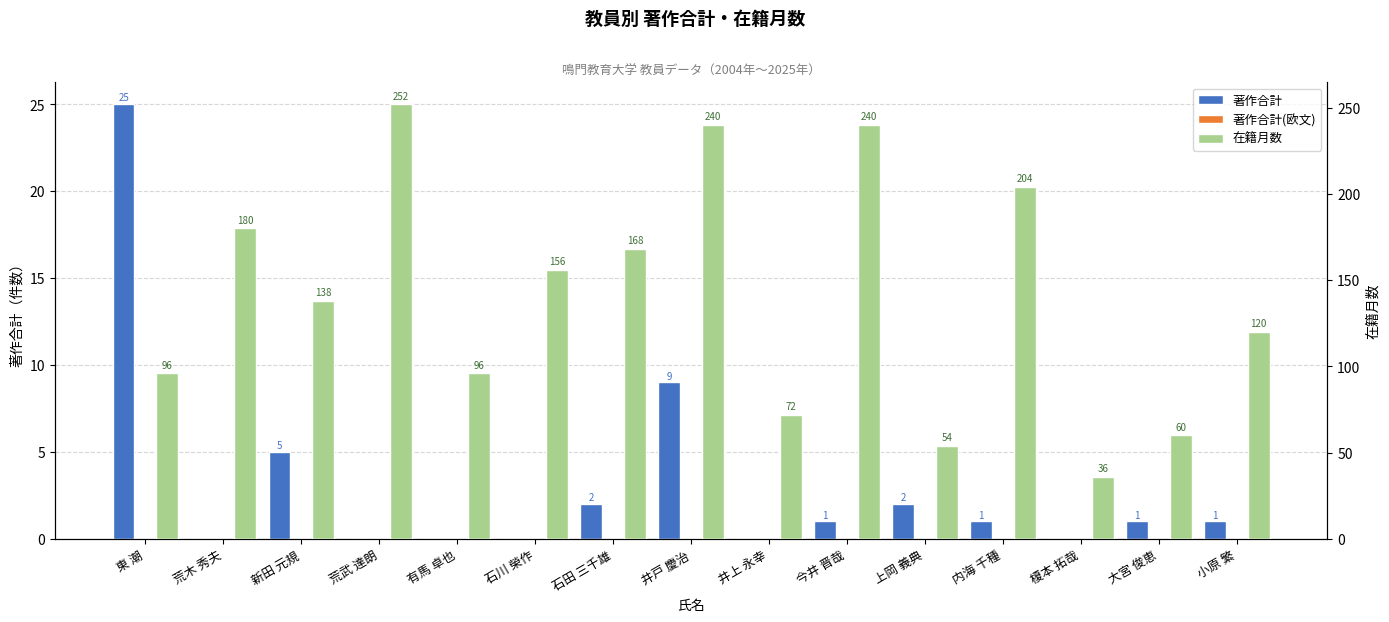

Reading left to right, list all the values displayed in this chart.

著作合計: 東 潮=25	荒木 秀夫=0	新田 元規=5	荒武 達朗=0	有馬 卓也=0	石川 榮作=0	石田 三千雄=2	井戸 慶治=9	井上 永幸=0	今井 晋哉=1	上岡 義典=2	内海 千種=1	榎本 拓哉=0	大宮 俊恵=1	小原 繁=1
著作合計(欧文): 東 潮=0	荒木 秀夫=0	新田 元規=0	荒武 達朗=0	有馬 卓也=0	石川 榮作=0	石田 三千雄=0	井戸 慶治=0	井上 永幸=0	今井 晋哉=0	上岡 義典=0	内海 千種=0	榎本 拓哉=0	大宮 俊恵=0	小原 繁=0
在籍月数: 東 潮=96	荒木 秀夫=180	新田 元規=138	荒武 達朗=252	有馬 卓也=96	石川 榮作=156	石田 三千雄=168	井戸 慶治=240	井上 永幸=72	今井 晋哉=240	上岡 義典=54	内海 千種=204	榎本 拓哉=36	大宮 俊恵=60	小原 繁=120